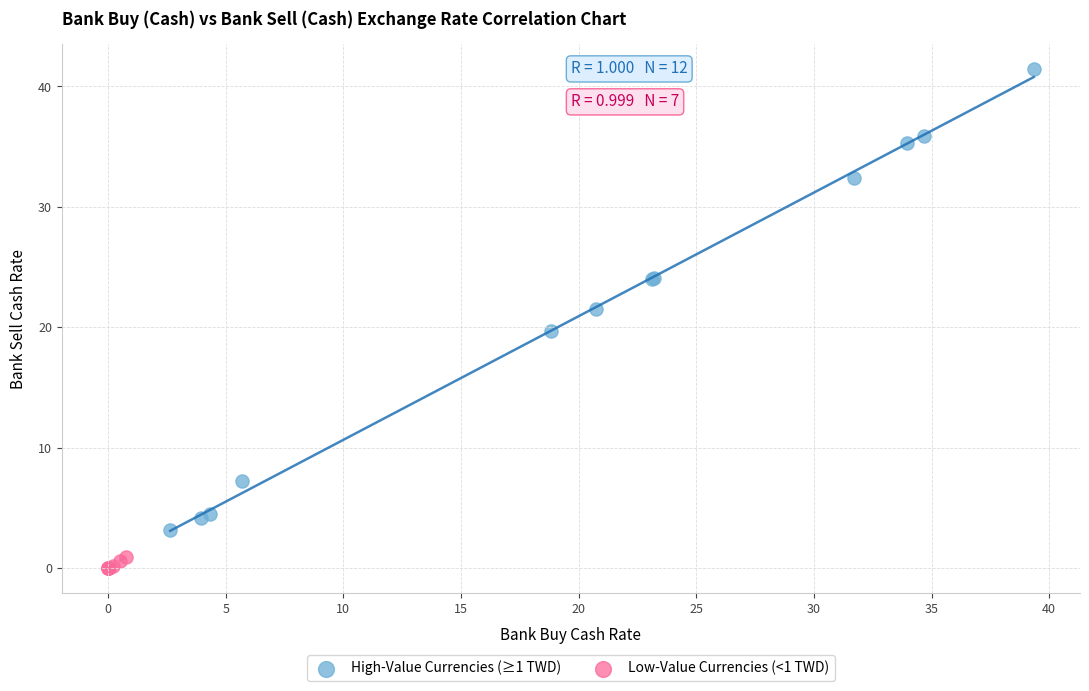

Which series has the widest spread of Y values?

High-Value Currencies (≥1 TWD)